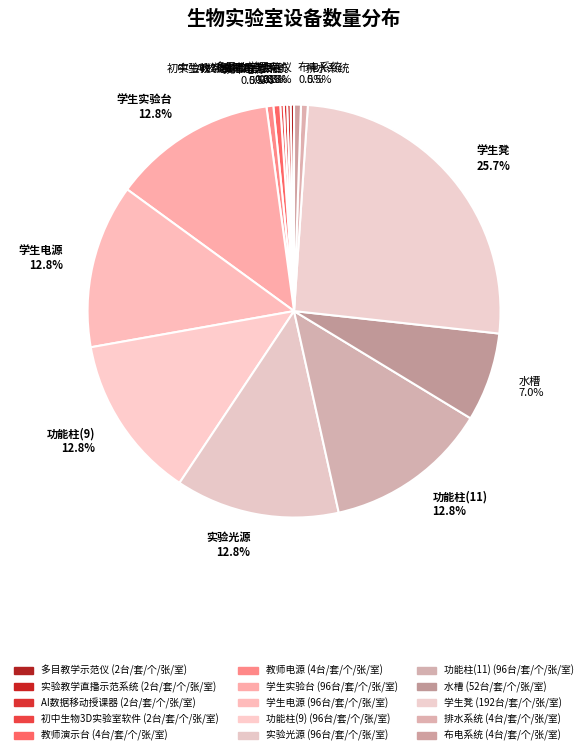

Is the sum of 水槽 and 学生电源 greater than half?

No